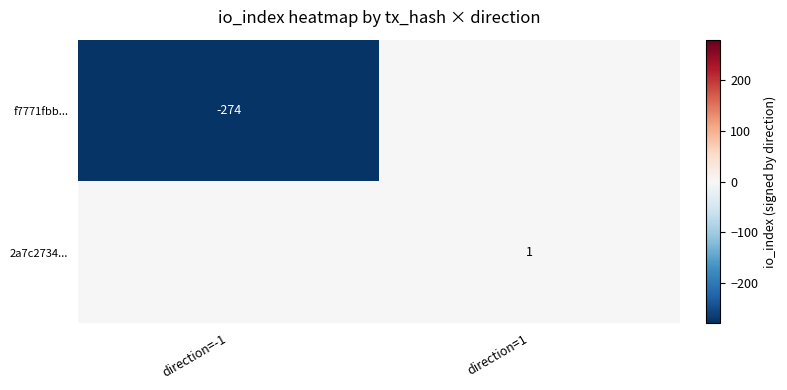

True or false: 2a7c2734... has a value of 1 at direction=1.

True